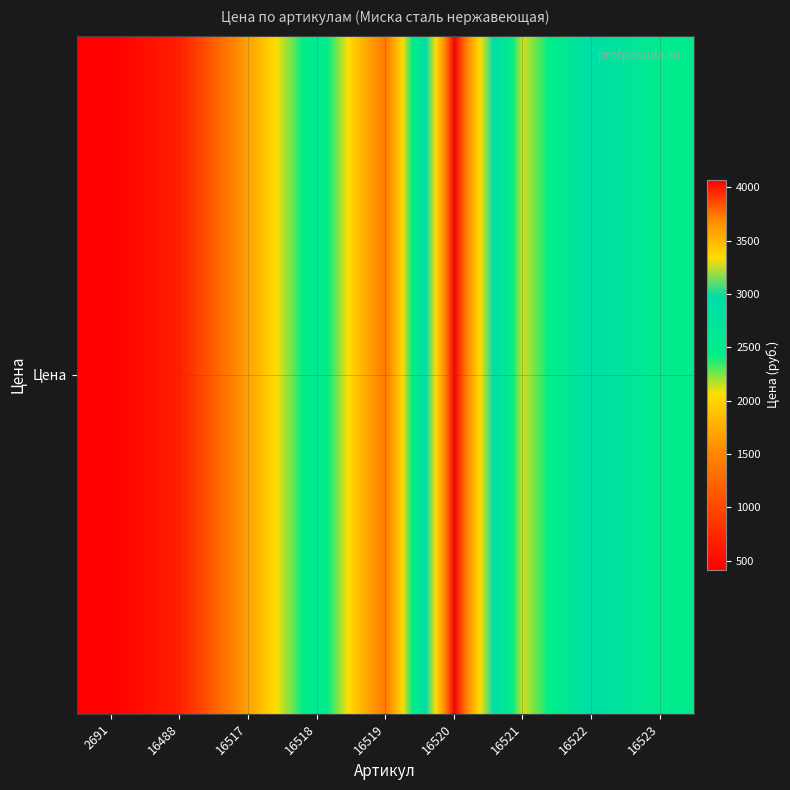

At which category does the chart reach its peak across all series?

16520